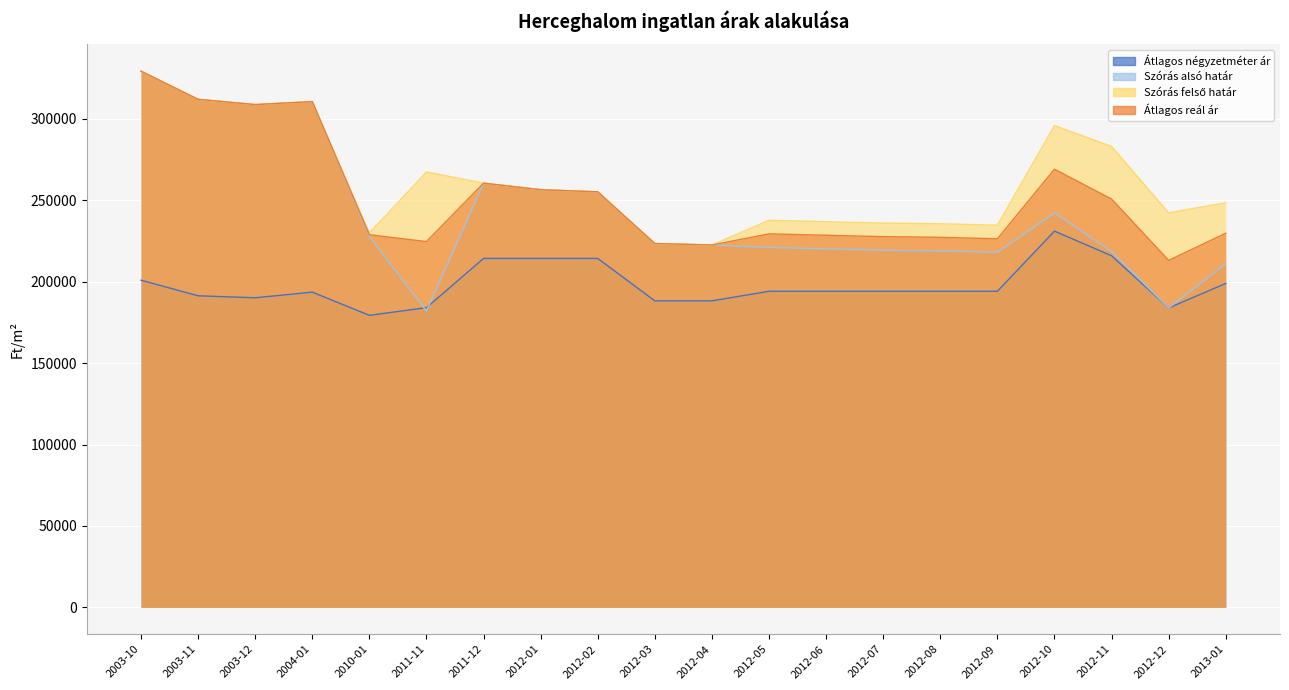

How many lines are shown in the chart?

4